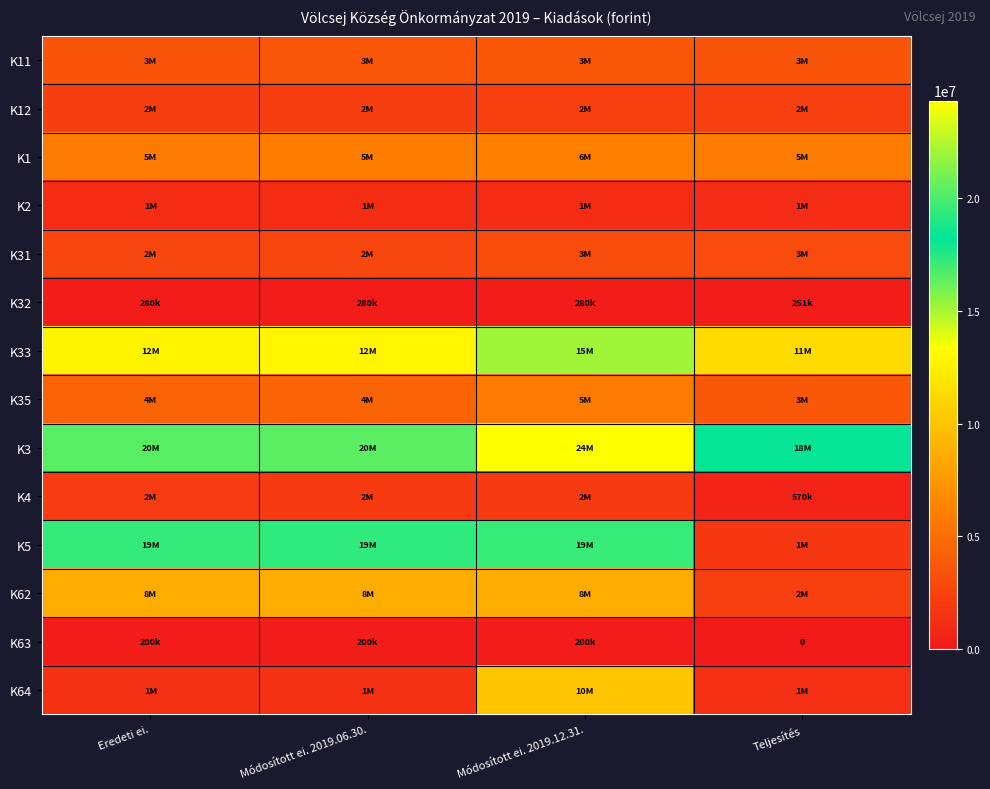

Between Módosított ei. 2019.06.30. and Eredeti ei., which is larger?

Módosított ei. 2019.06.30.